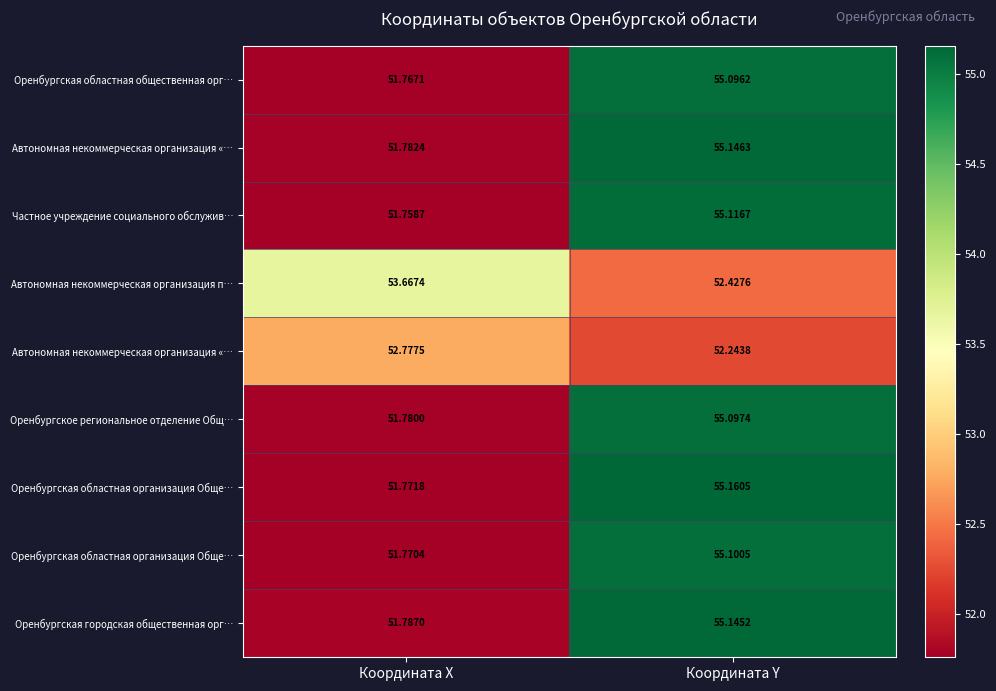

How many data points does each series have?

2